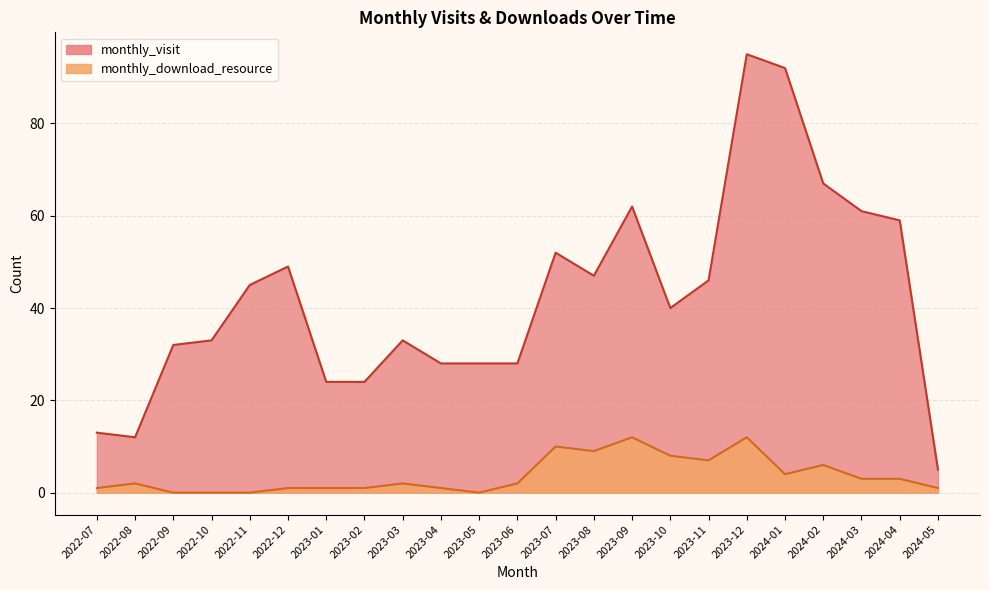

Is the value of monthly_download_resource at 2023-05 greater than the value of monthly_visit at 2022-09?

No